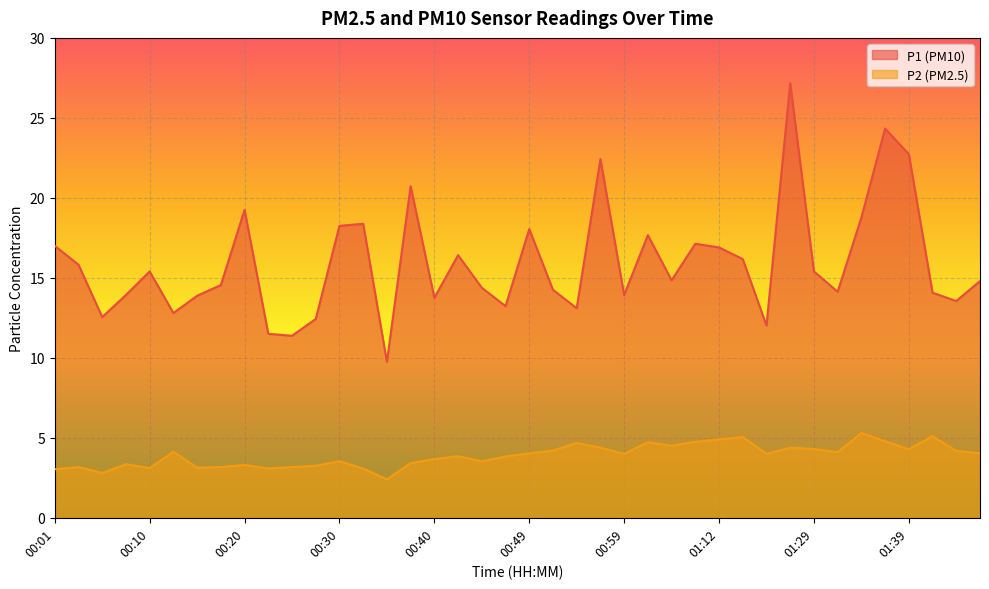

Count the number of data series in this chart.

2